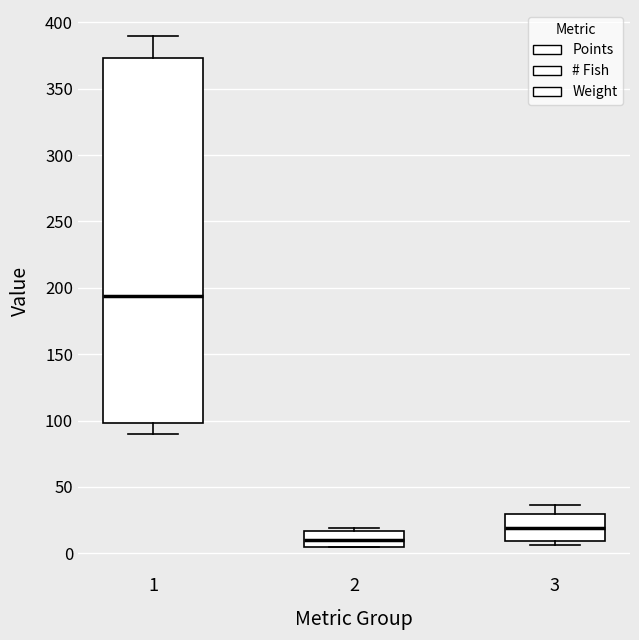

Which box is the tallest, from its lower edge to its upper edge?

1